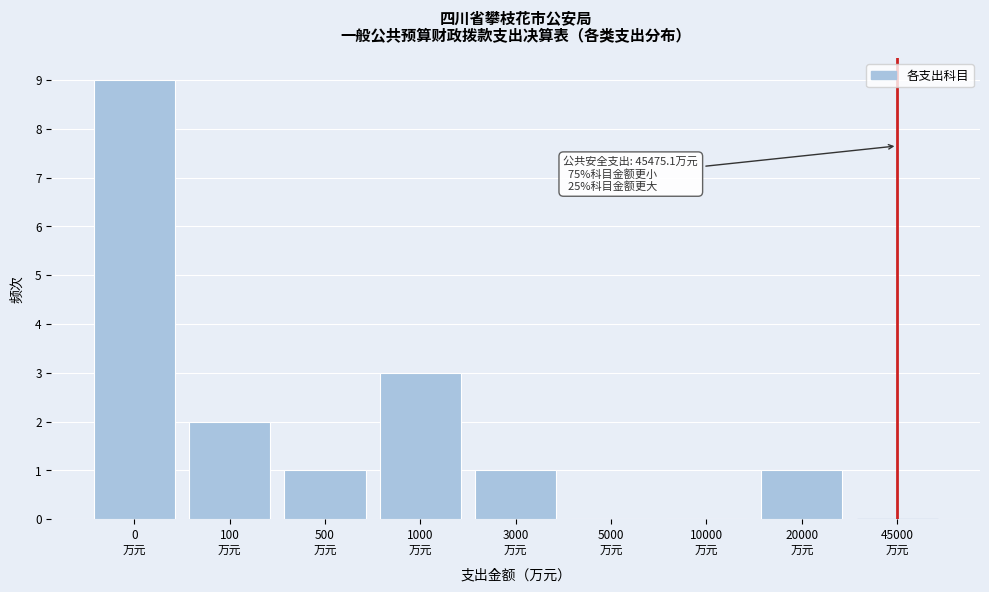

What is the sum of all values?

17